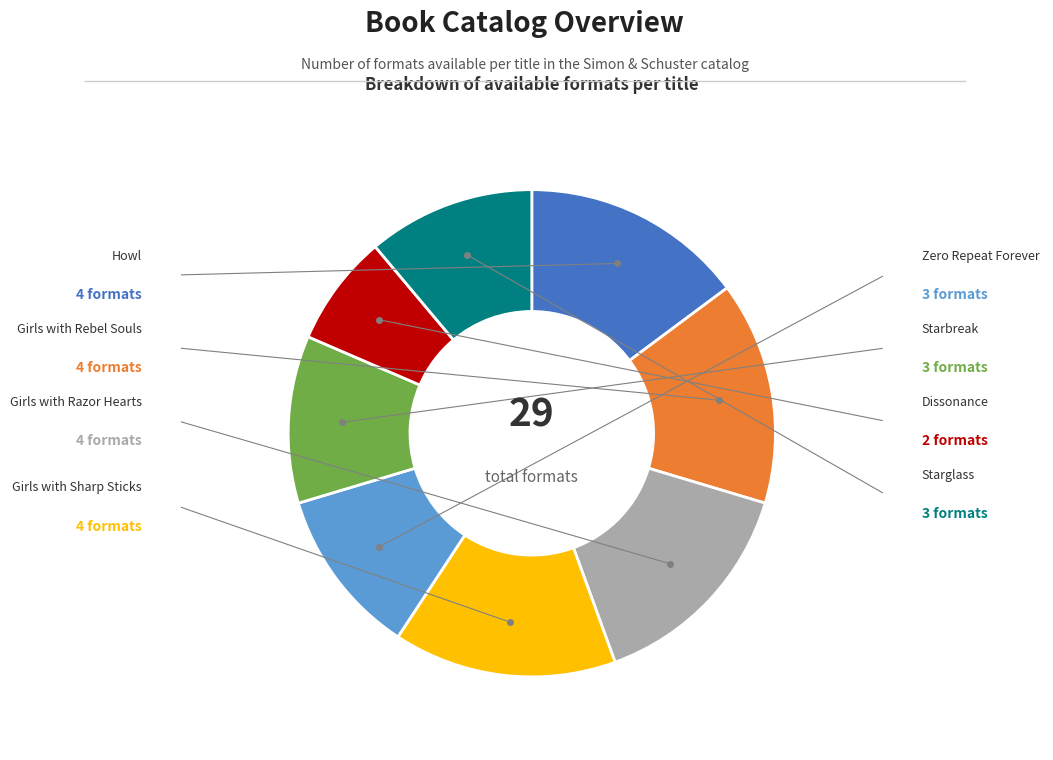

Is there a majority slice in this chart?

No